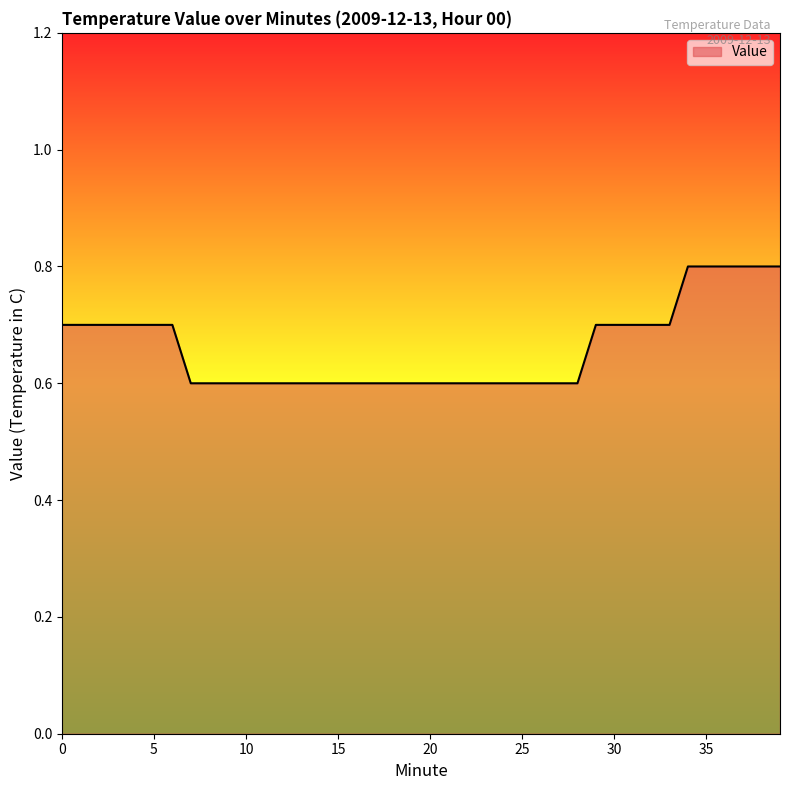

What is the minimum value shown in the chart?

0.6